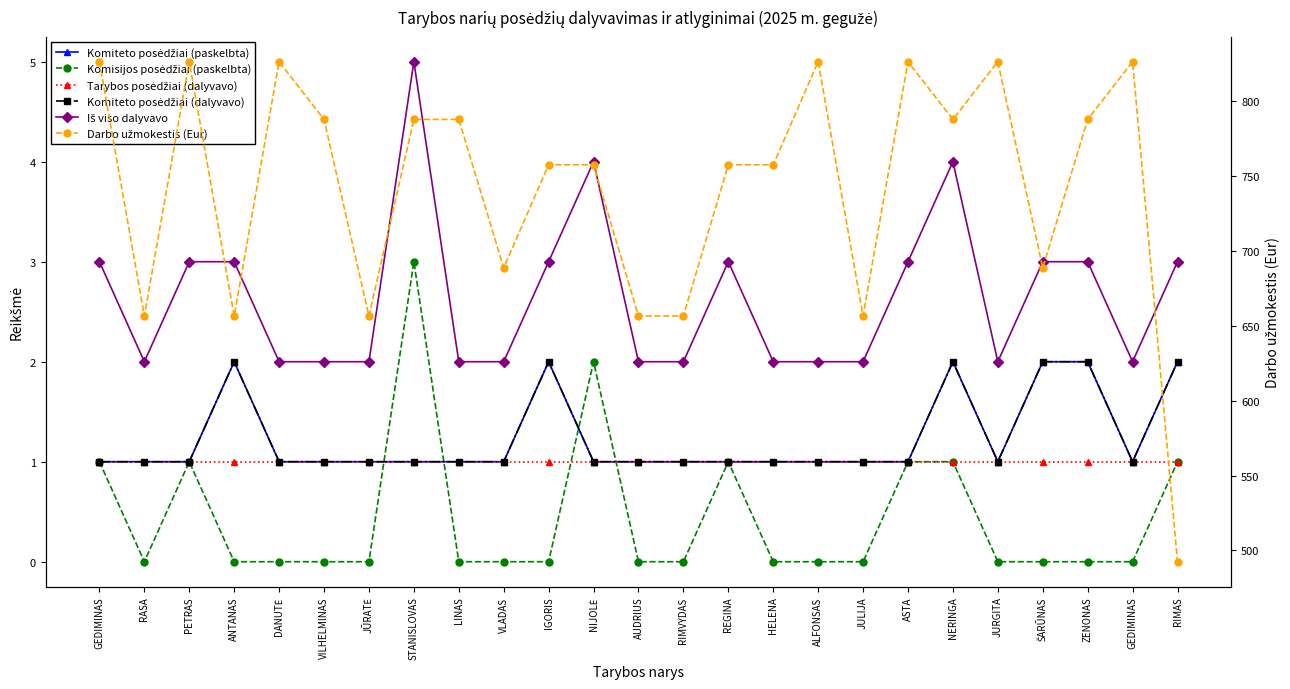

True or false: Iš viso dalyvavo and Komisijos posėdžiai (paskelbta) cross at least once.

False